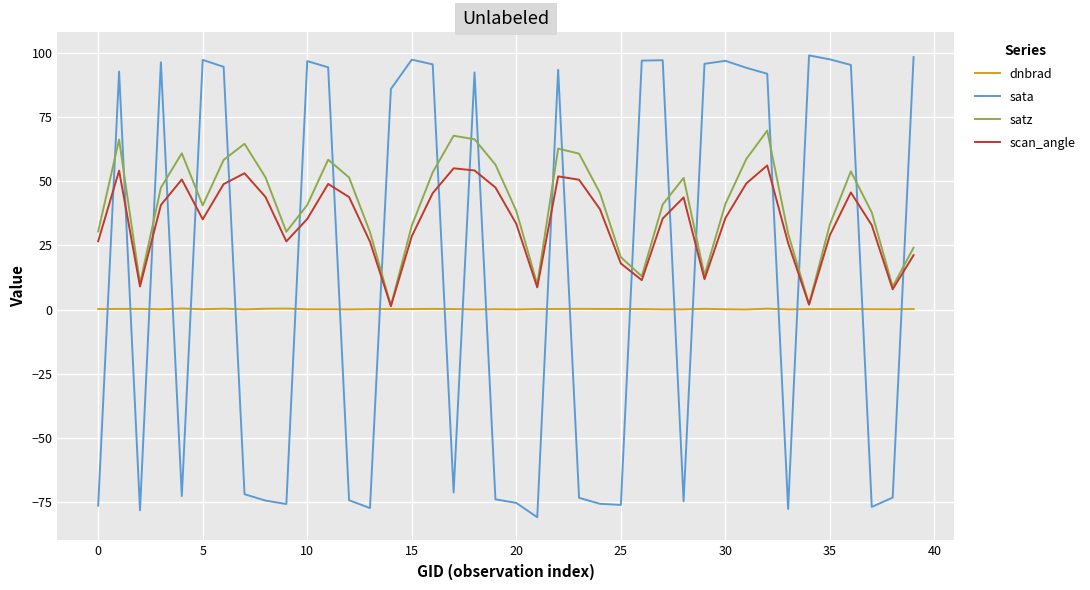

Rank the series by their maximum value, from lowest to highest.

dnbrad, scan_angle, satz, sata